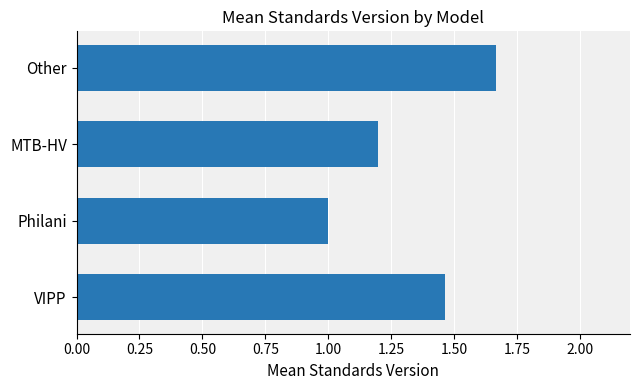

Count the values in the range 1 to 2.

4